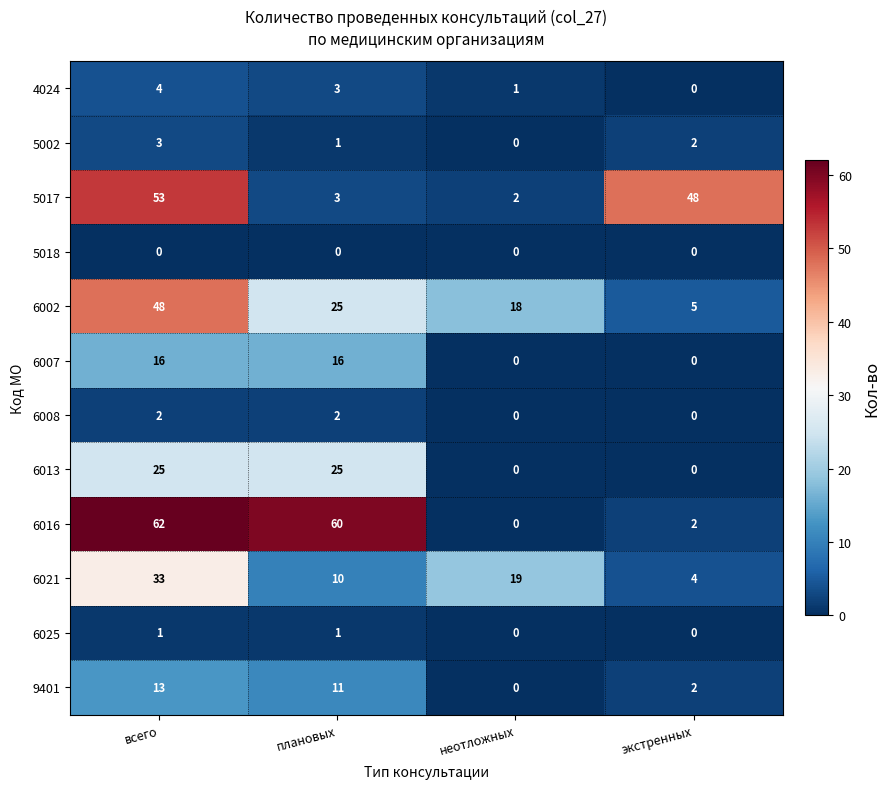

The 6013 series shows 16 at всего. True or false?

False